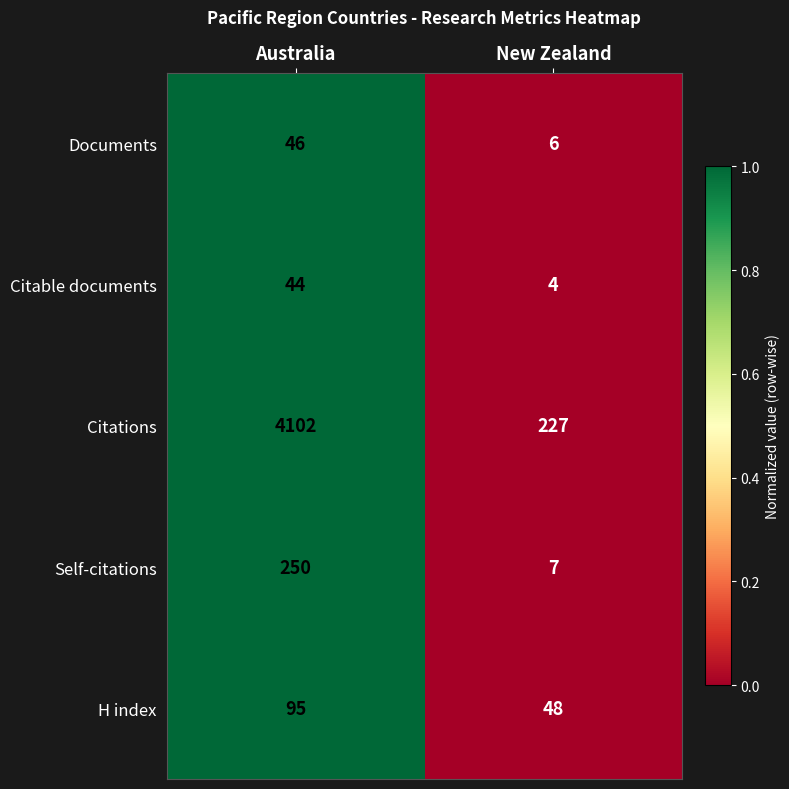

How many values in the Documents series are below 46?

1